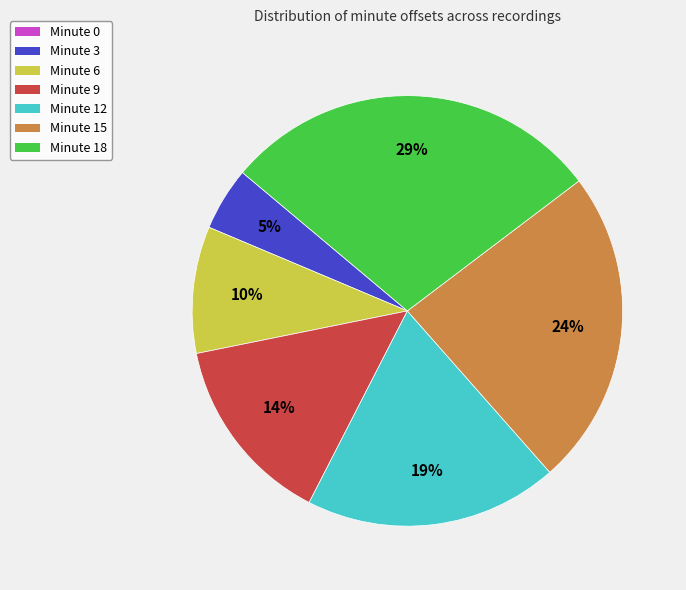

To the nearest percent, what is the difference between the largest and smallest slice percentages?

29%